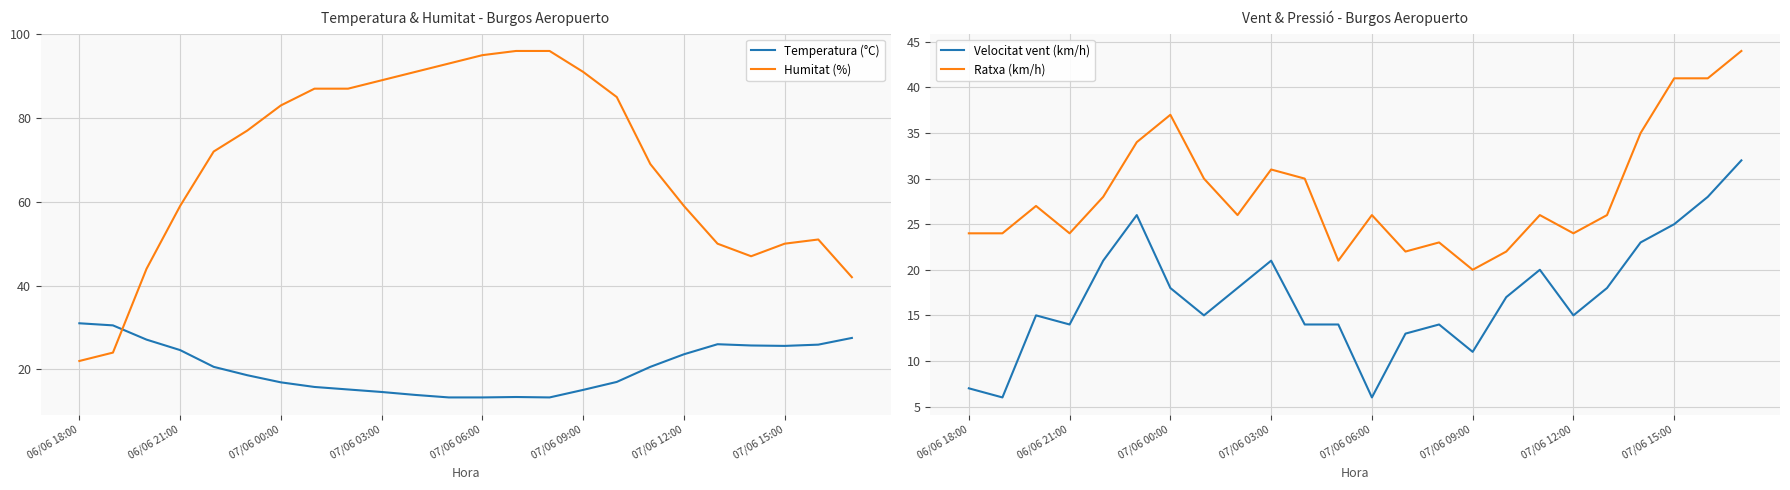

Between 10 and 13, which is larger?

10